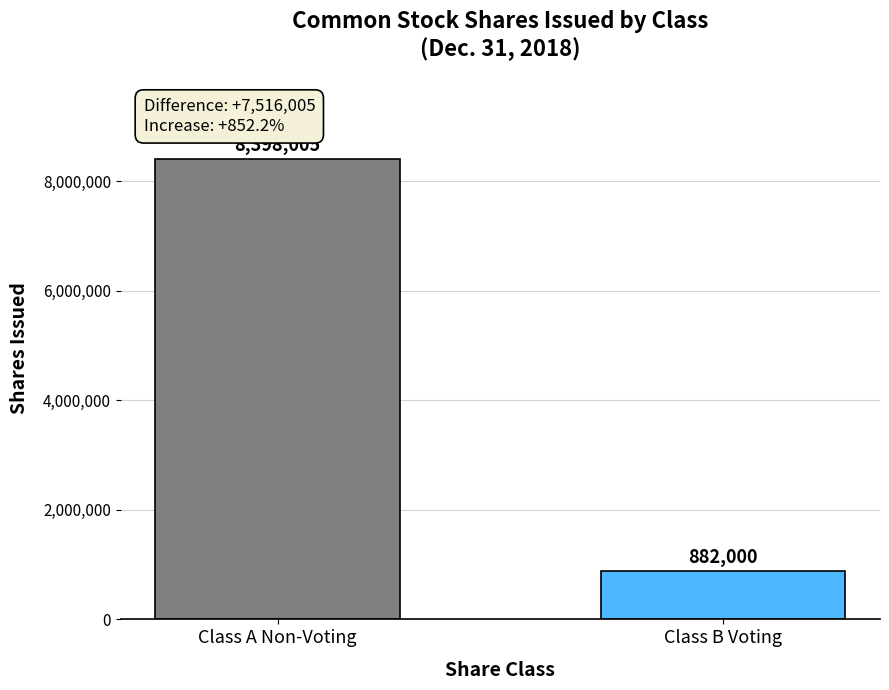

What is the greatest value displayed?

8398005